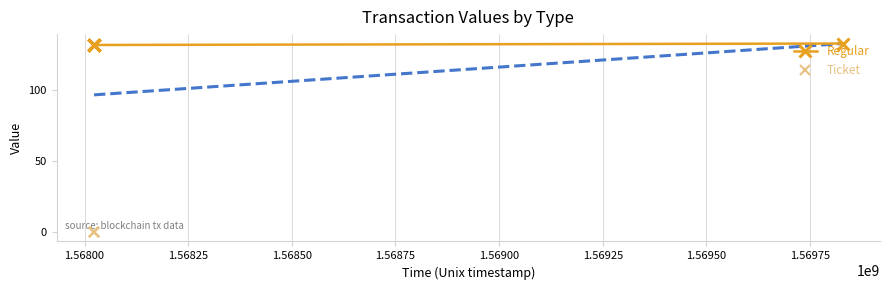

True or false: Regular and Ticket intersect in this chart.

False